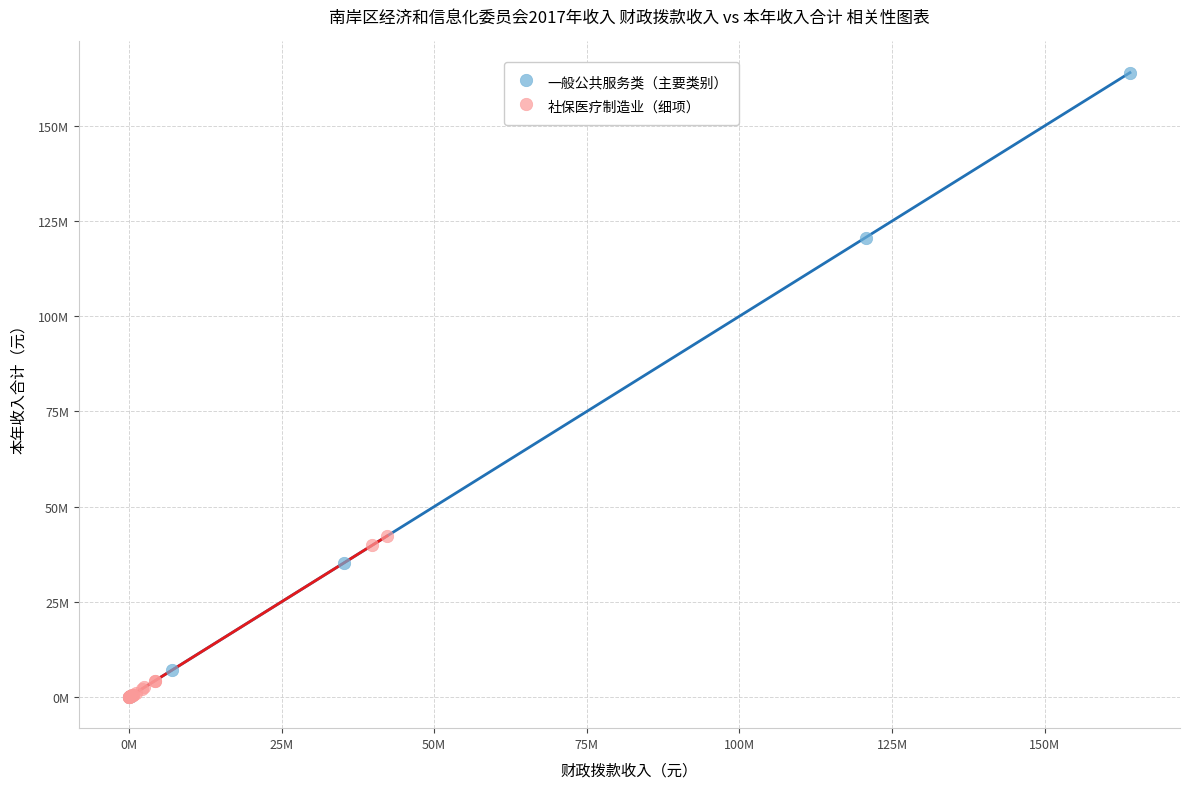

What are all the series names shown in the legend?

一般公共服务类（主要类别）, 社保医疗制造业（细项）